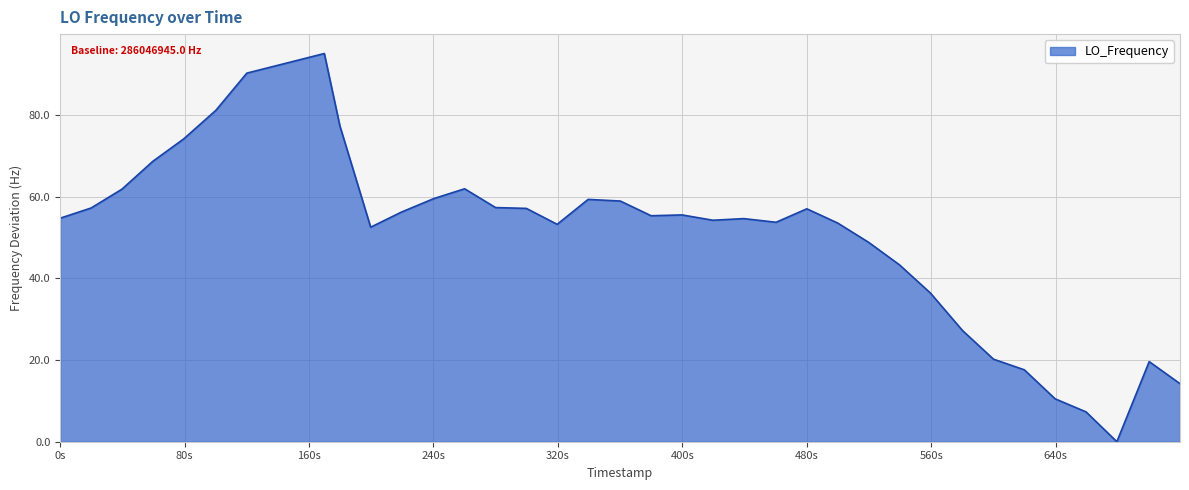

What is the maximum value shown in the chart?

95.0